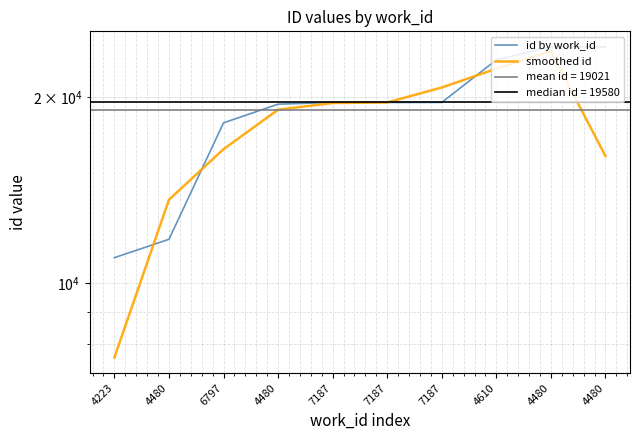

What is the highest value of the smoothed id series?

23690.3